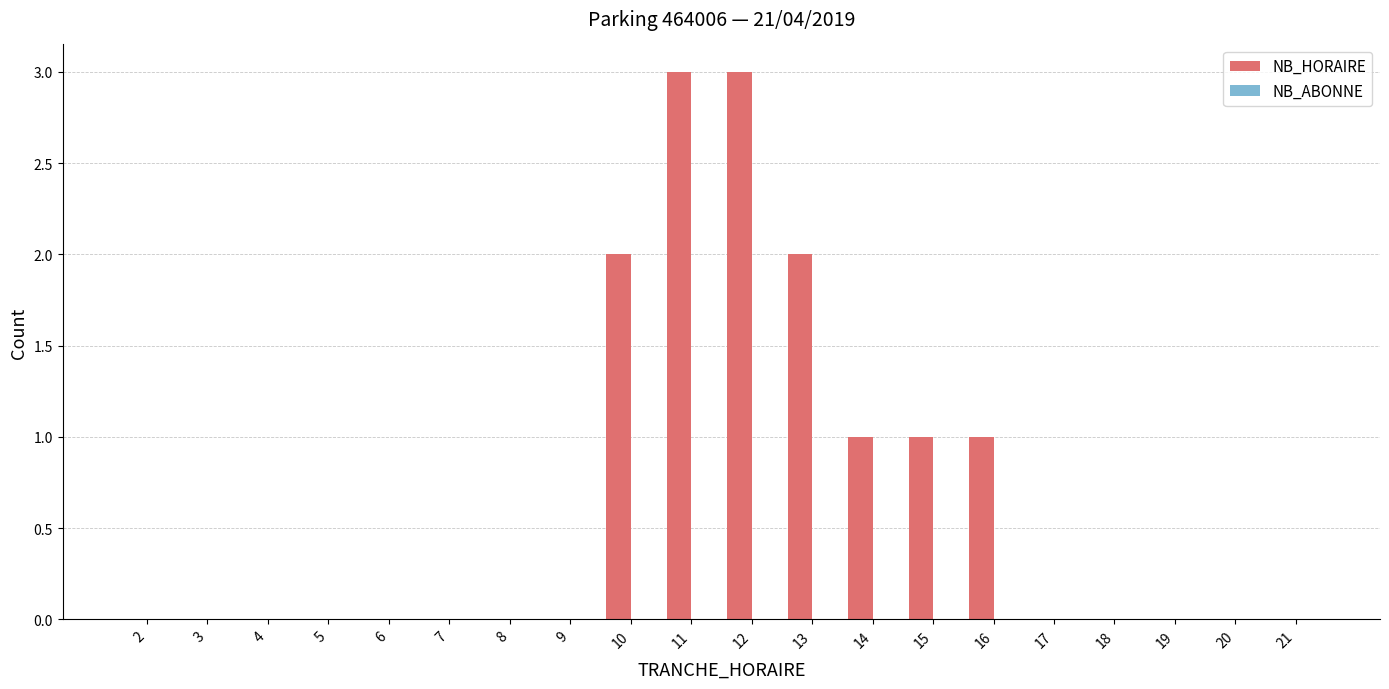

What is the maximum value shown in the chart?

3